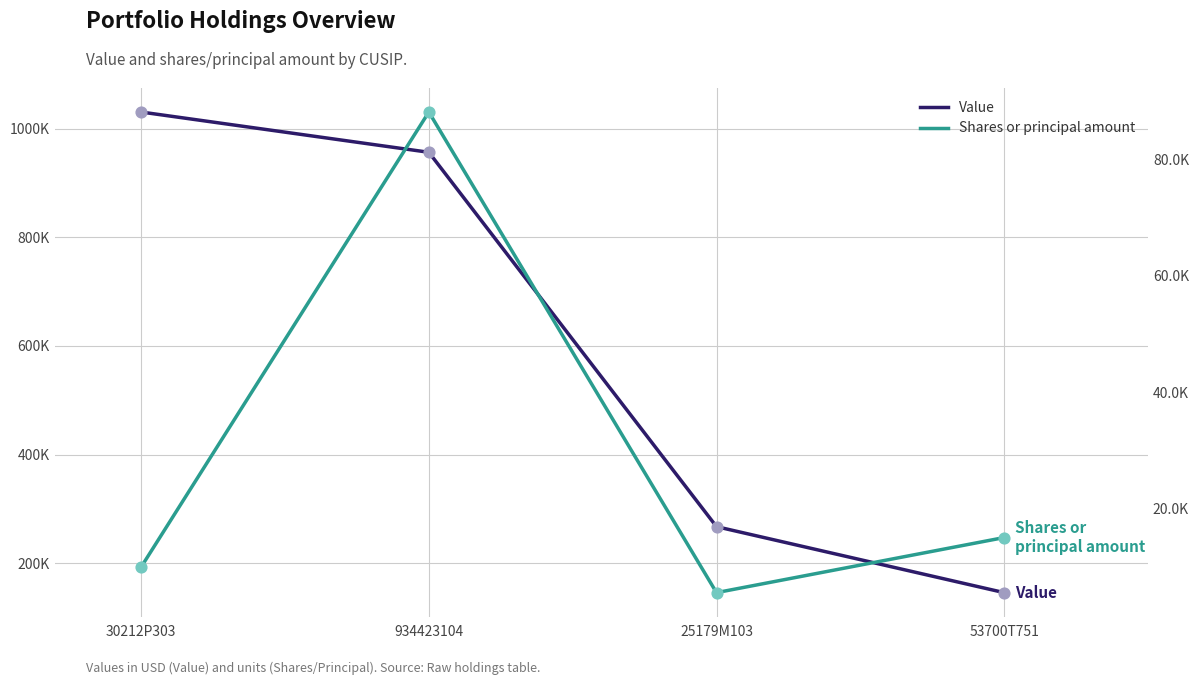

Which series has the largest Y range (max minus min)?

Value